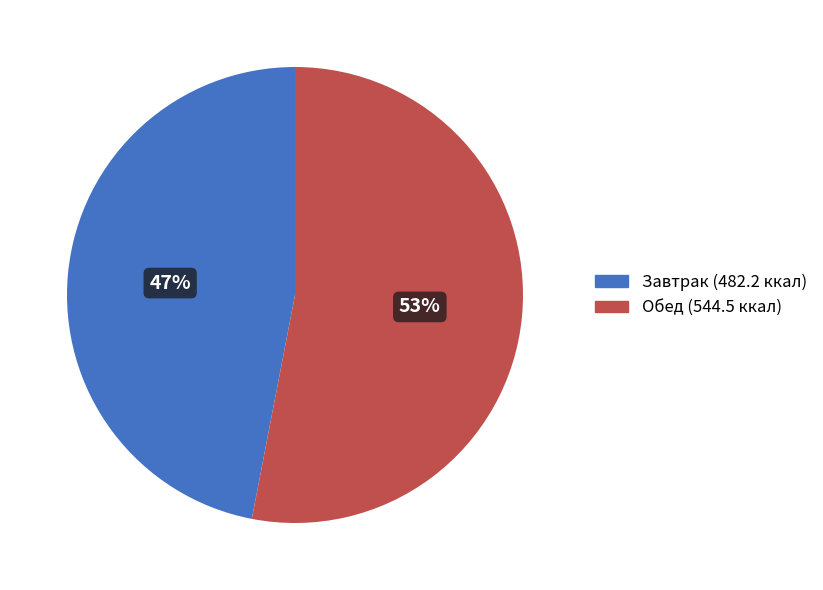

Is there any slice that represents more than half of the pie?

Yes